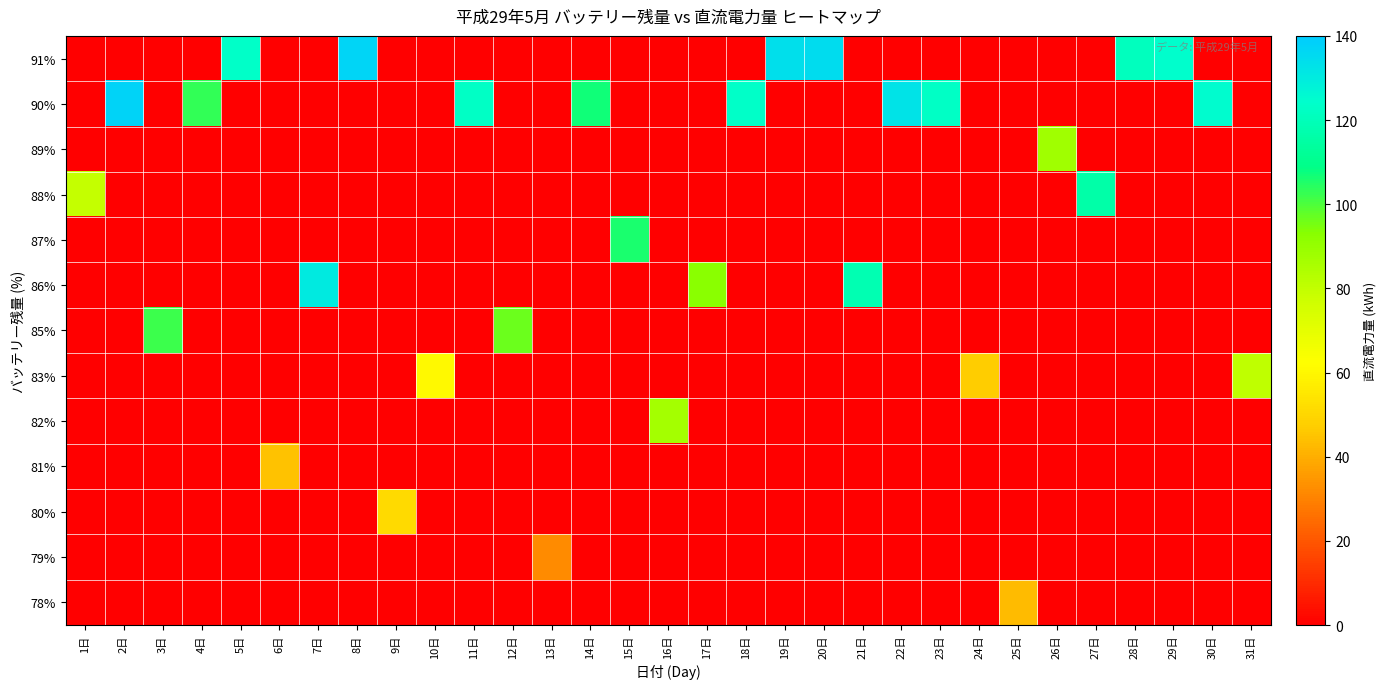

What is the total value across all series at 19日?

133.7